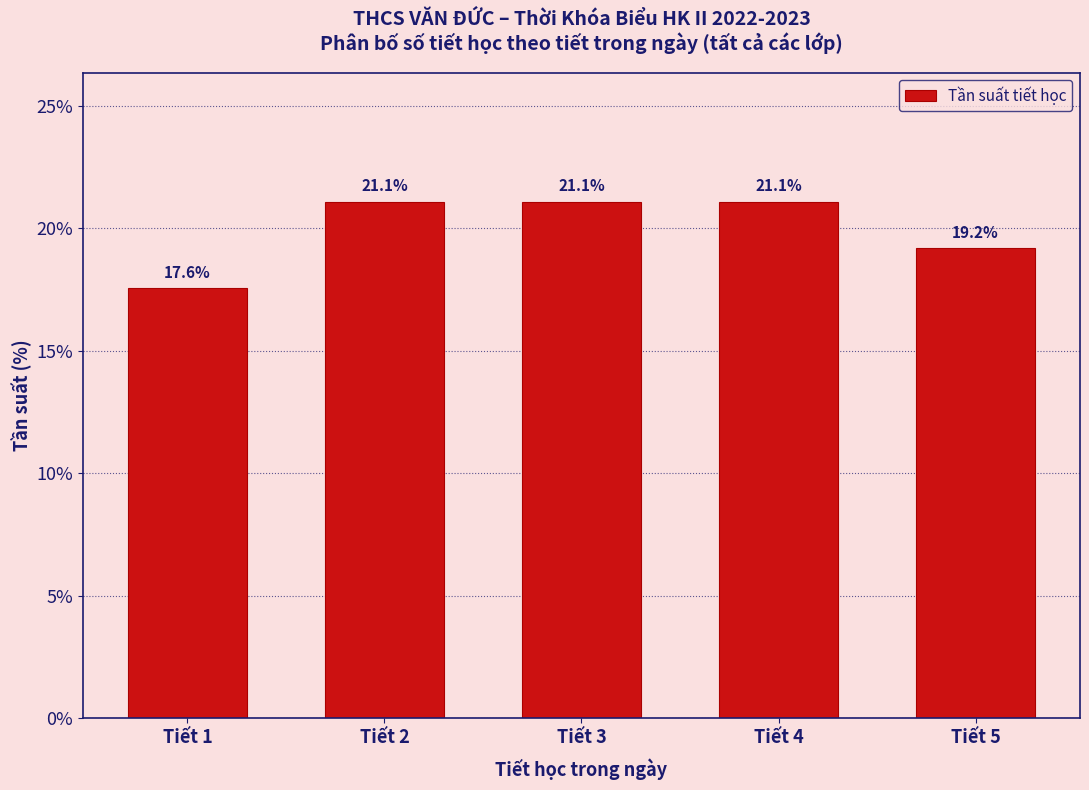

Reading left to right, transcribe all the data shown in this chart.

17.6	21.1	21.1	21.1	19.2